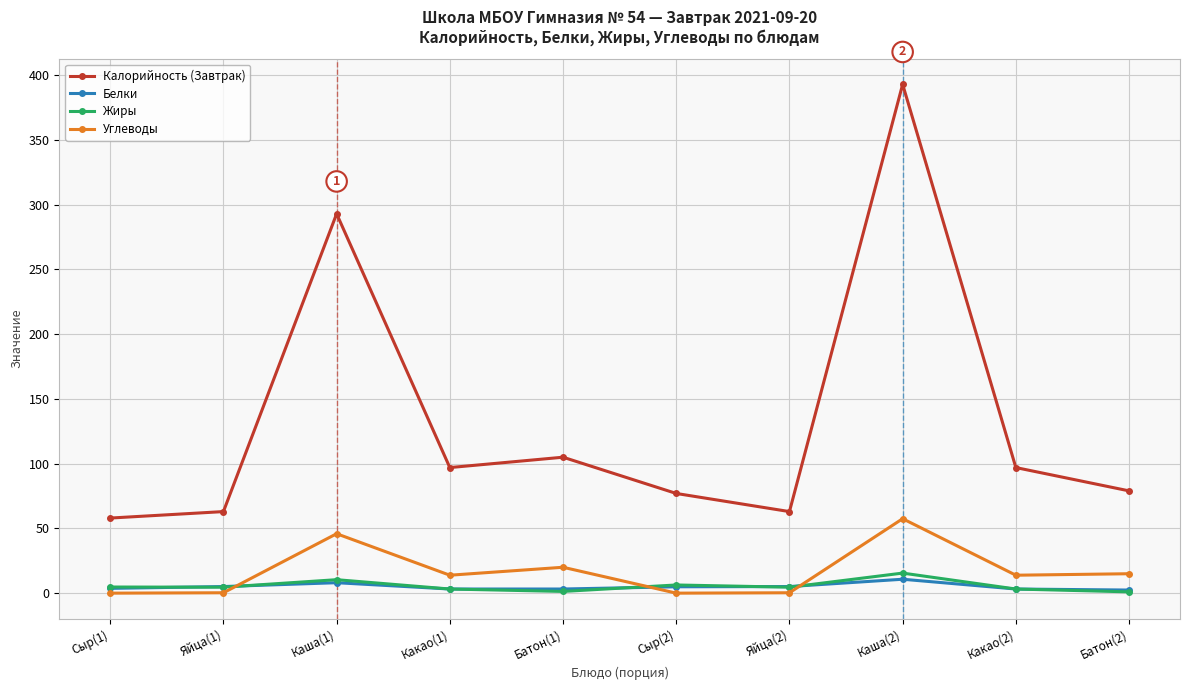

What value does the Калорийность (Завтрак) series have at Какао(1)?

97.0